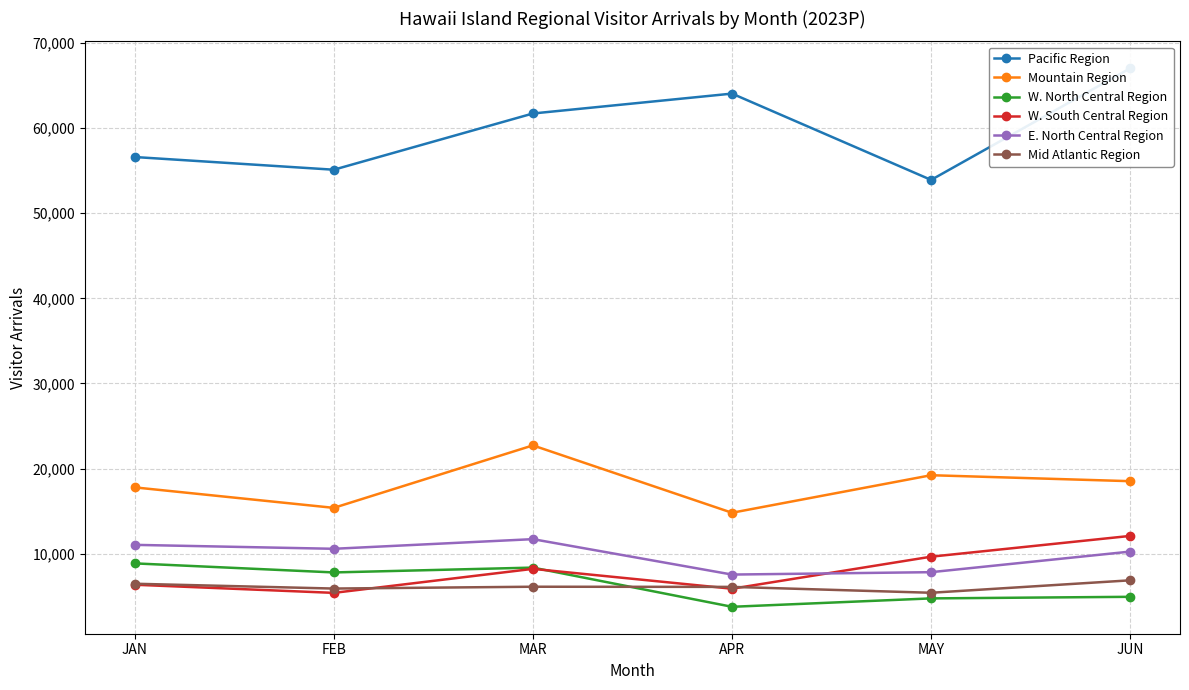

True or false: Mid Atlantic Region has a value of 6098.6 at APR.

True